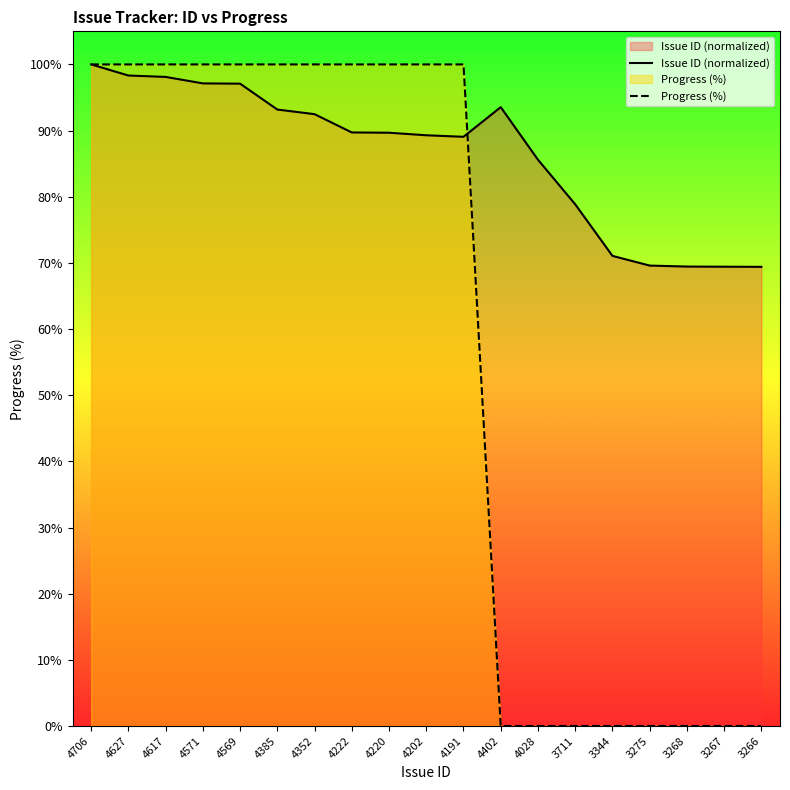

How many times do Progress (%) and Issue ID (normalized) cross each other?

1